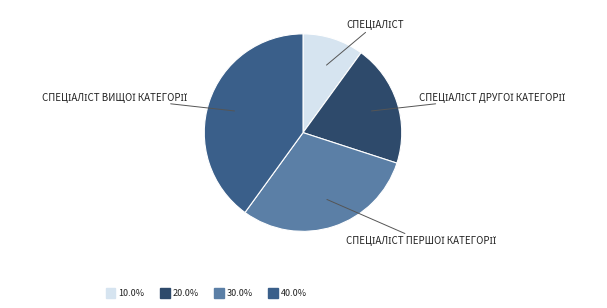

How many segments does this pie chart have?

4